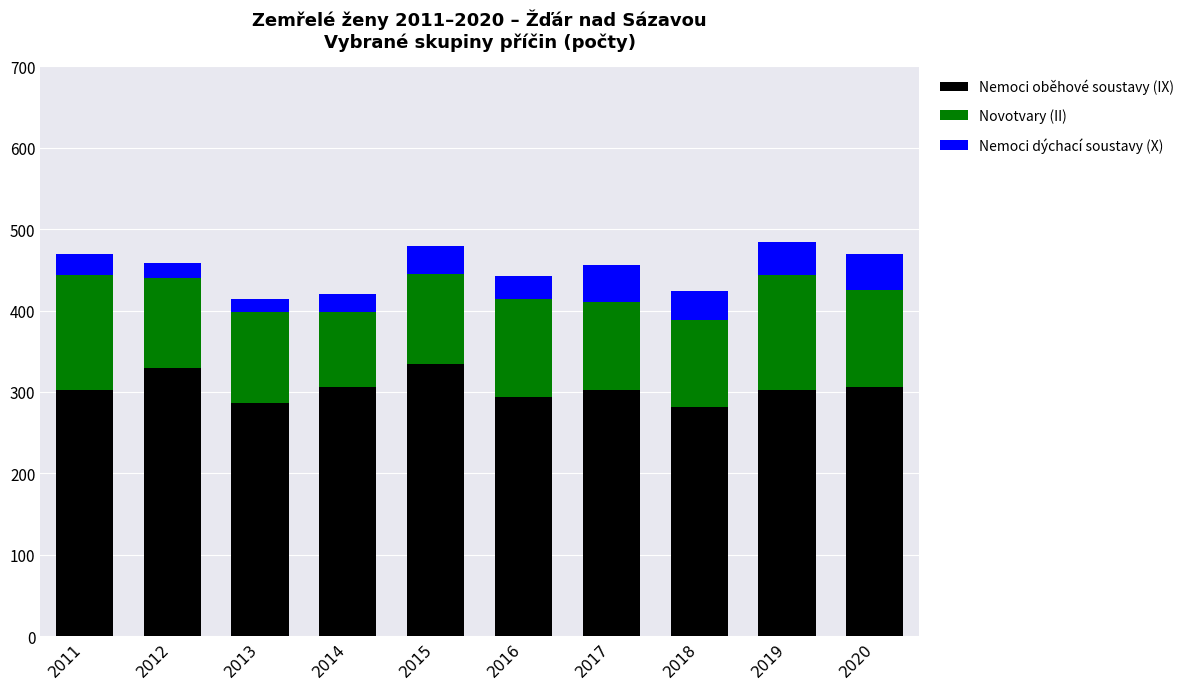

True or false: Nemoci oběhové soustavy (IX) has a value of 475 at 2018.

False